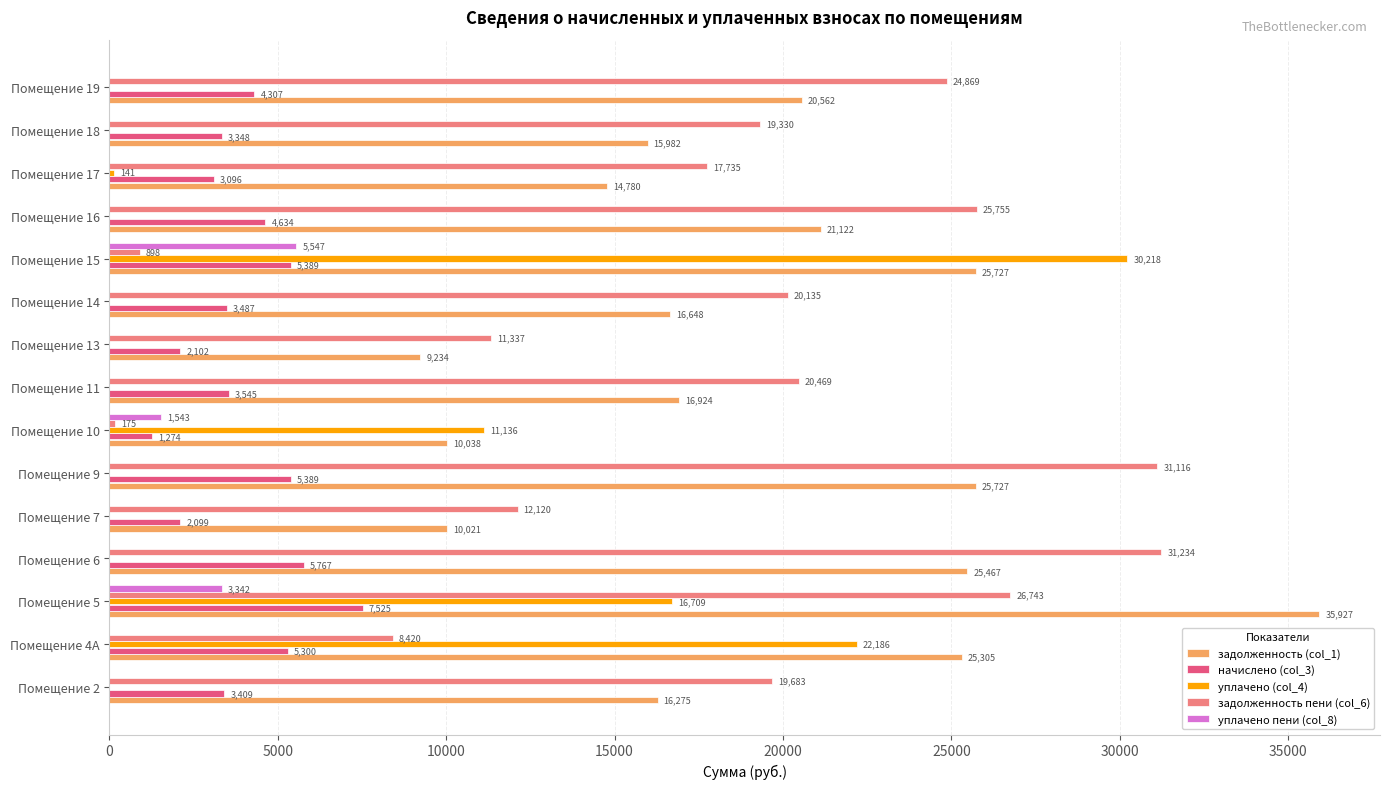

Where is уплачено пени (col_8) nearest to the value 2773?

Помещение 5